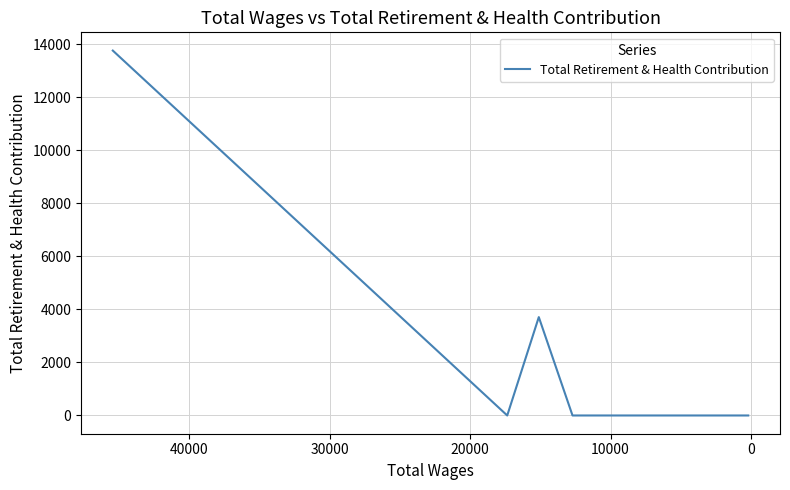

What is the difference between the maximum and second lowest values?

13754